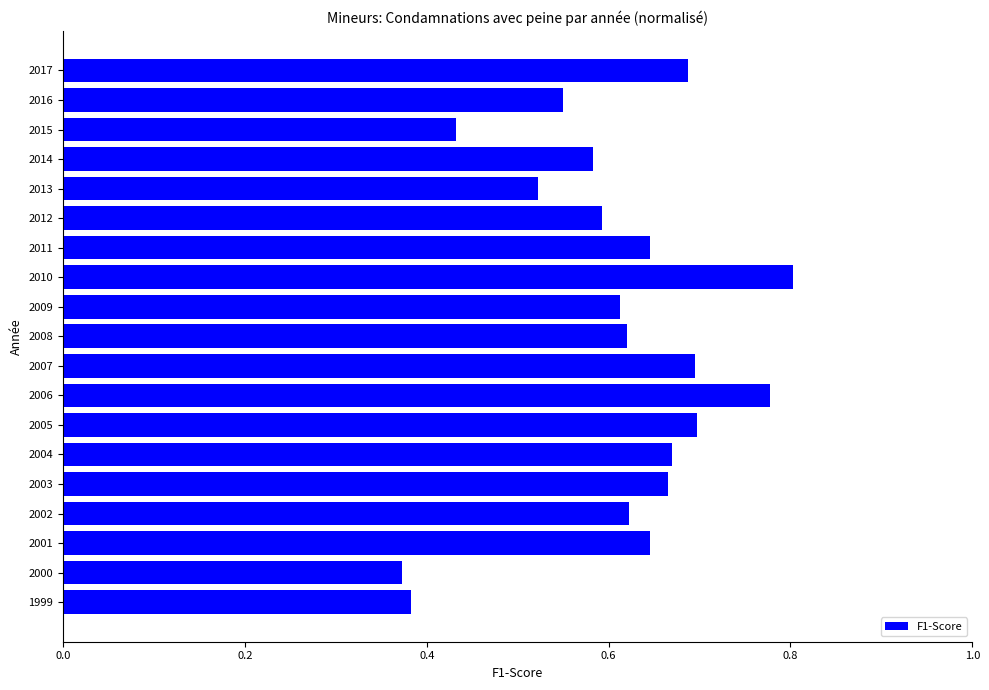

At which category does the chart reach its peak across all series?

2010